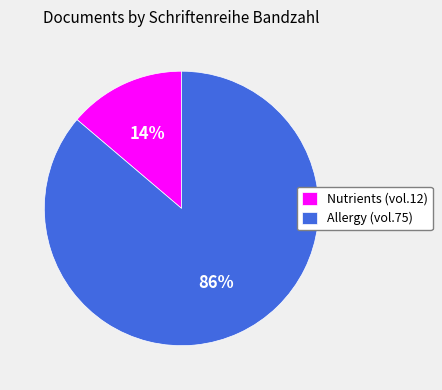

True or false: Allergy (vol.75) accounts for 86% of the total.

True